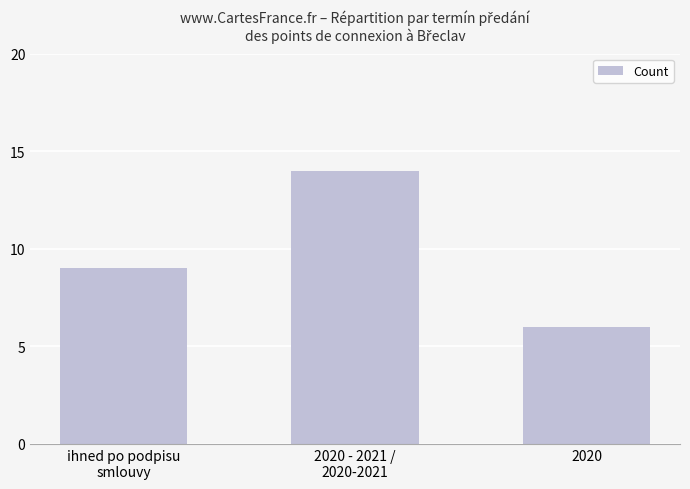

Where is the data nearest to the value 10?

ihned po podpisu
smlouvy